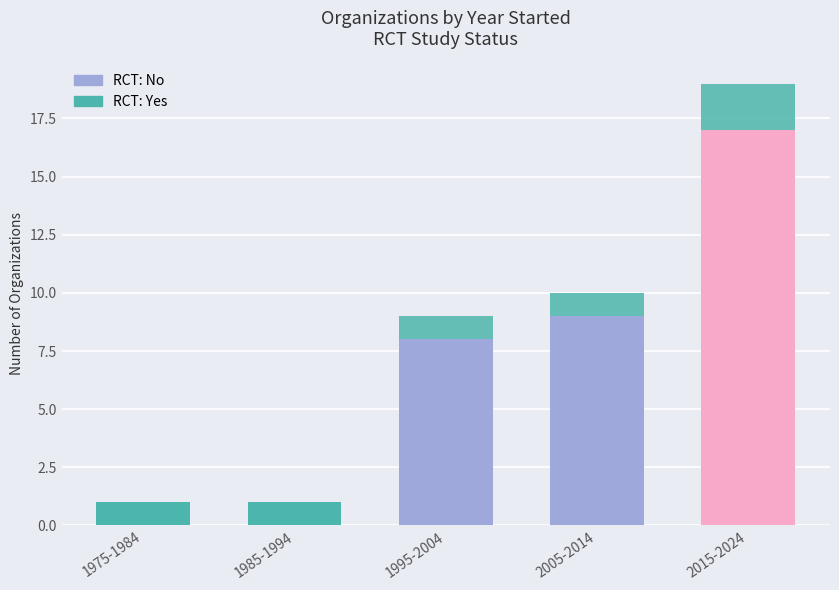

Count the number of categories in the chart.

5